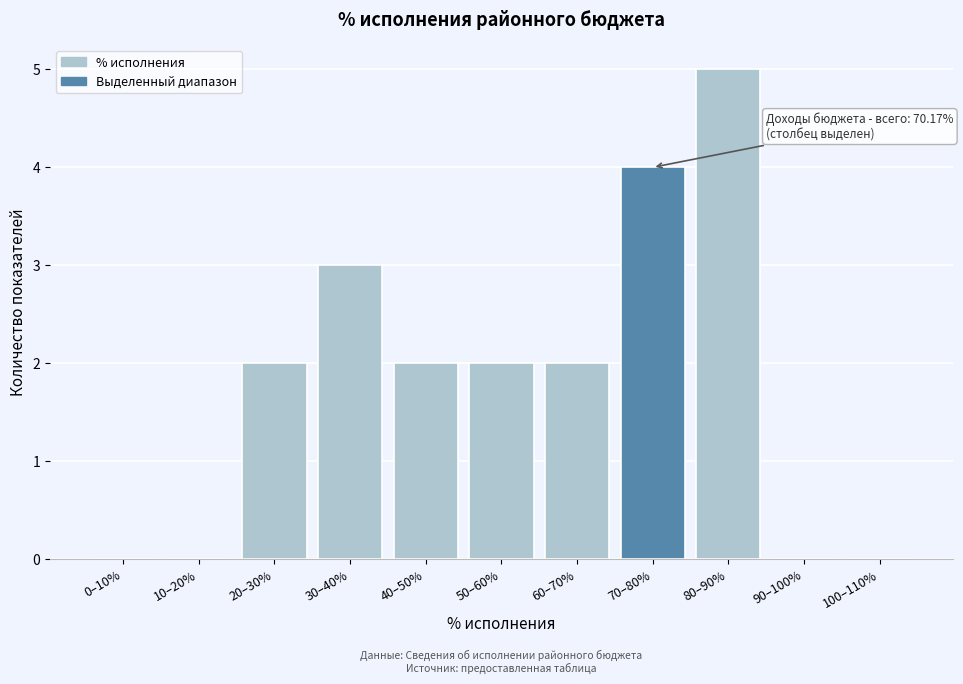

Reading left to right, list all the values displayed in this chart.

0–10%=0	10–20%=0	20–30%=2	30–40%=3	40–50%=2	50–60%=2	60–70%=2	70–80%=4	80–90%=5	90–100%=0	100–110%=0